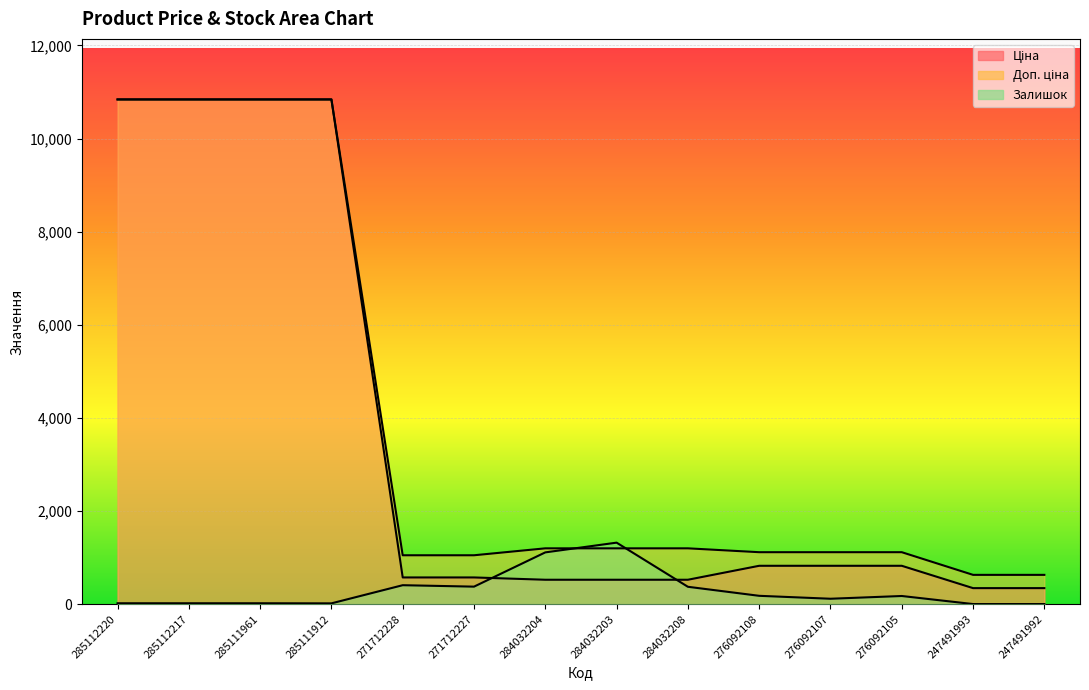

The value of Доп. ціна at 276092107 is 1114.0. True or false?

True